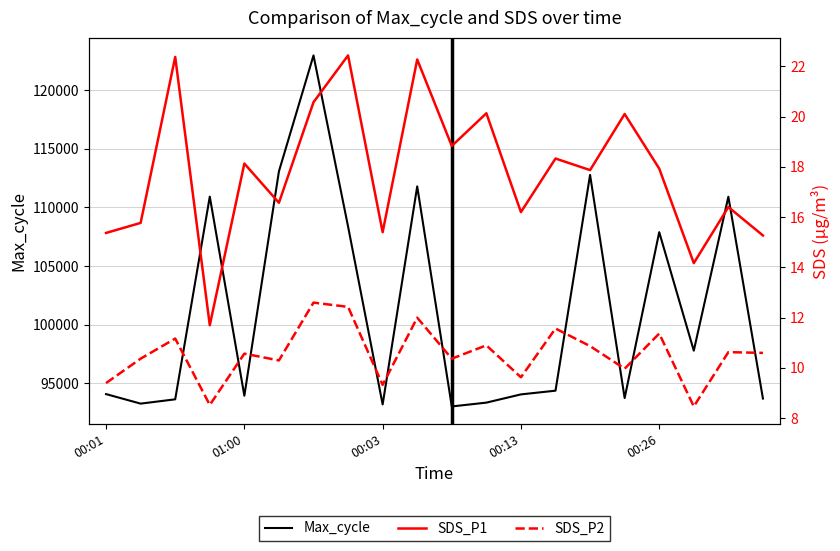

Is this an area chart (filled region under the line)?

No